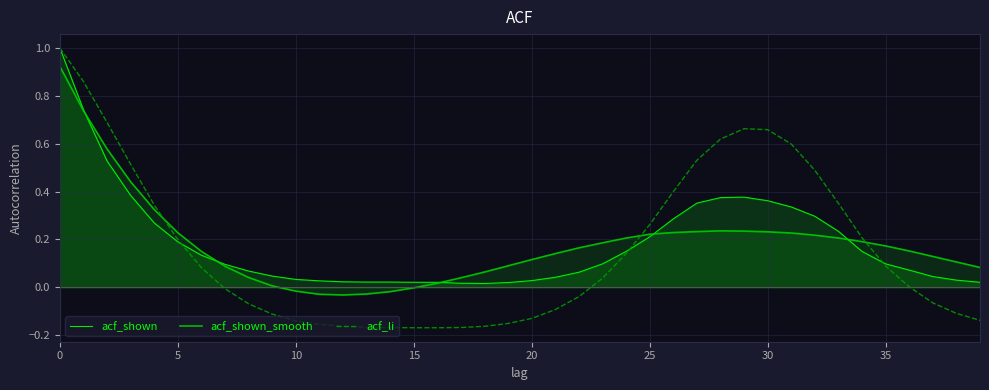

What is the average value of the acf_shown series?

0.2